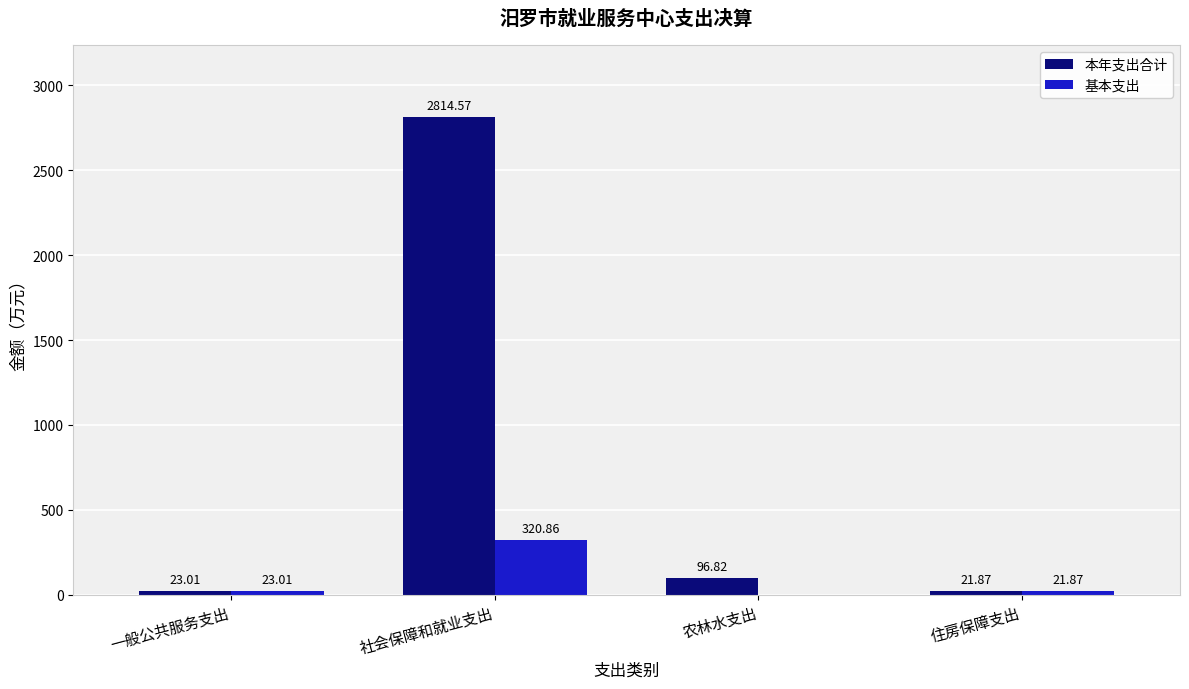

What is the difference between the 基本支出 values at 一般公共服务支出 and 住房保障支出?

1.1